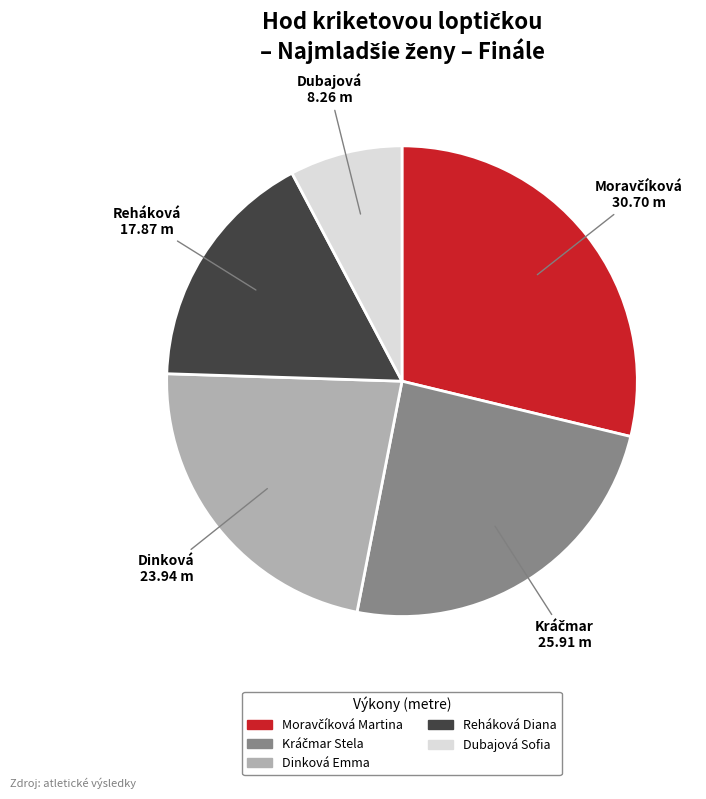

Which slice is the smallest?

Dubajová Sofia